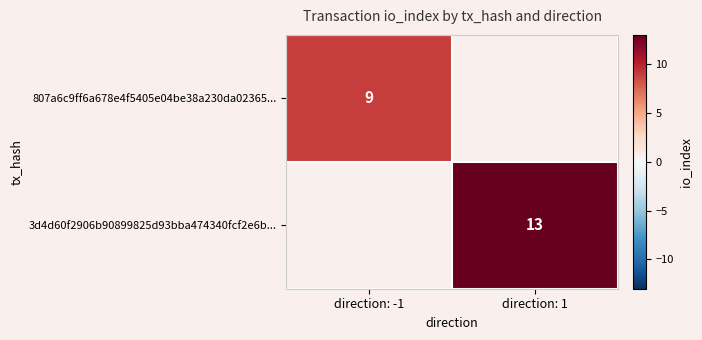

Is it true that 807a6c9ff6a678e4f5405e04be38a230da02365... equals 14 at direction: -1?

False